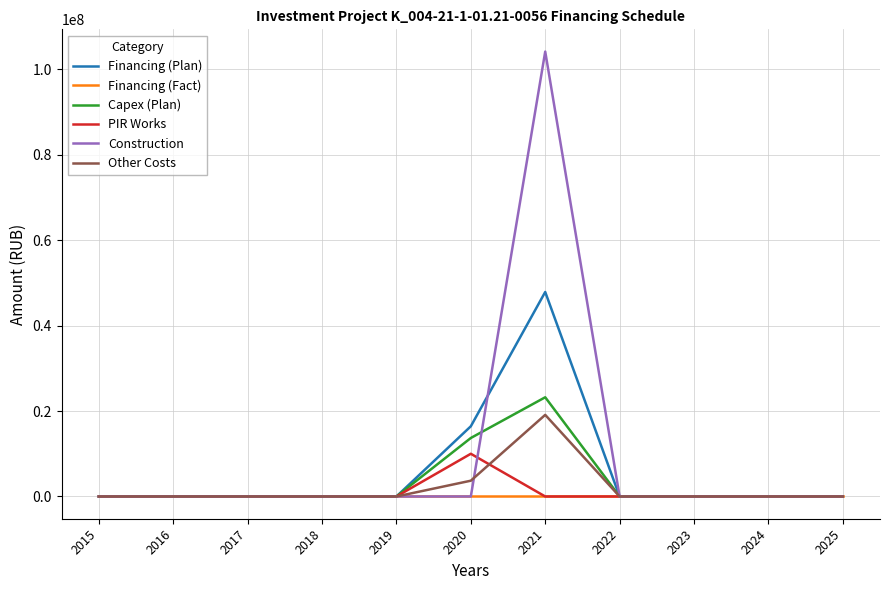

The value of Capex (Plan) at 2019 is 0. True or false?

True